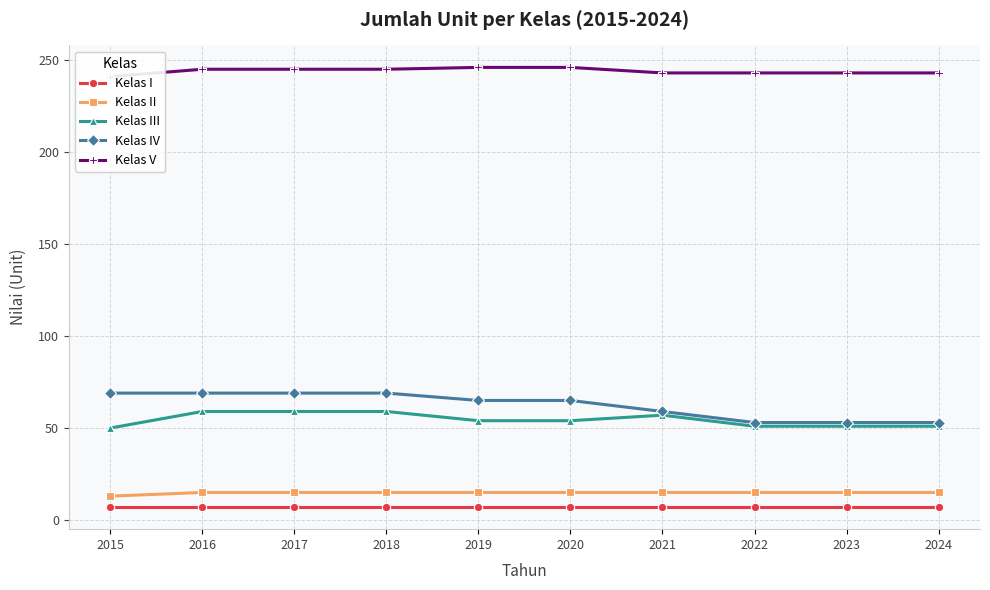

True or false: Kelas V has a value of 71 at 2016.

False